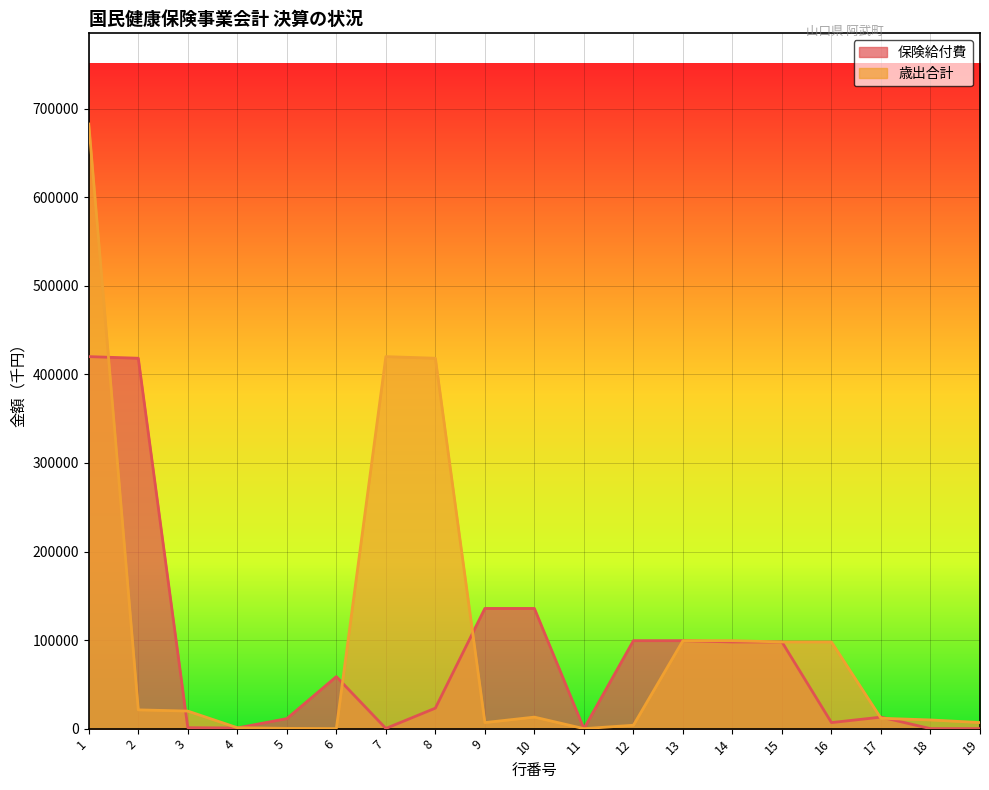

At 18, list the series in order from largest to smallest.

歳出合計, 保険給付費